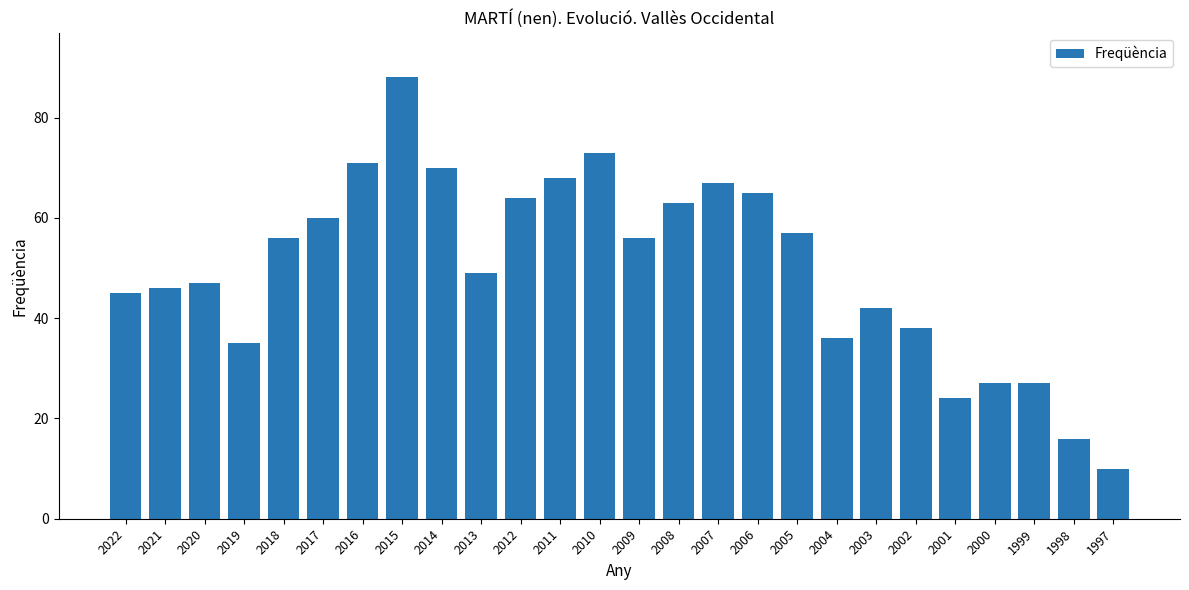

At which category does the chart reach its minimum across all series?

1997